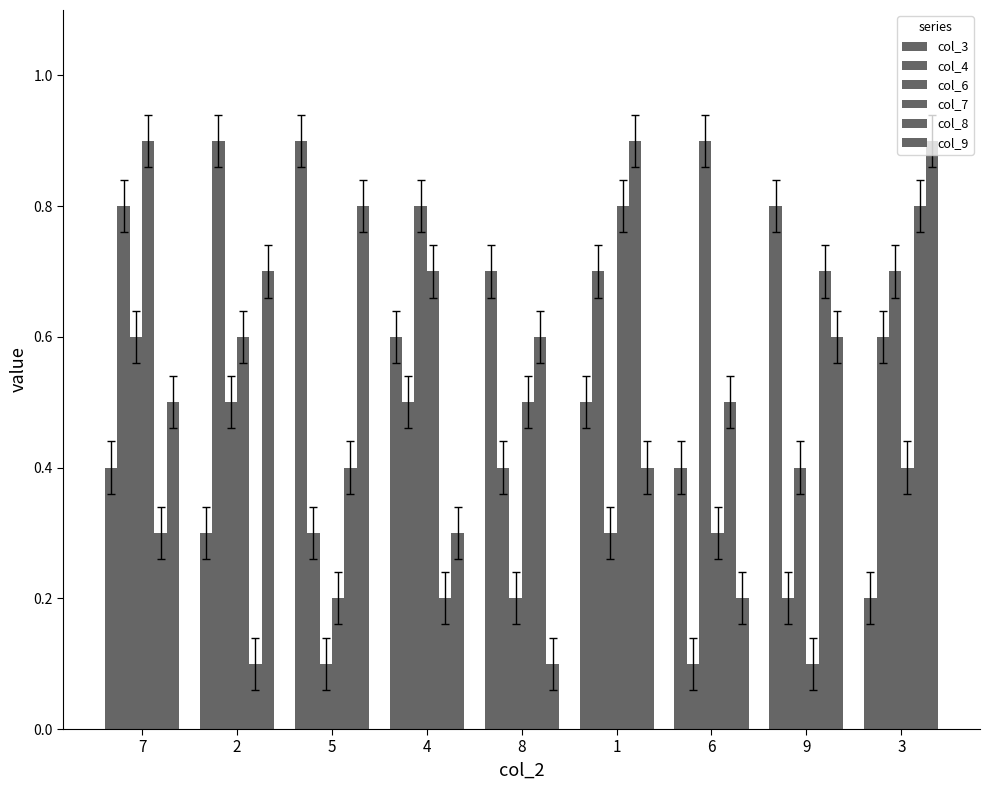

At which label is col_9 closest to 0?

8